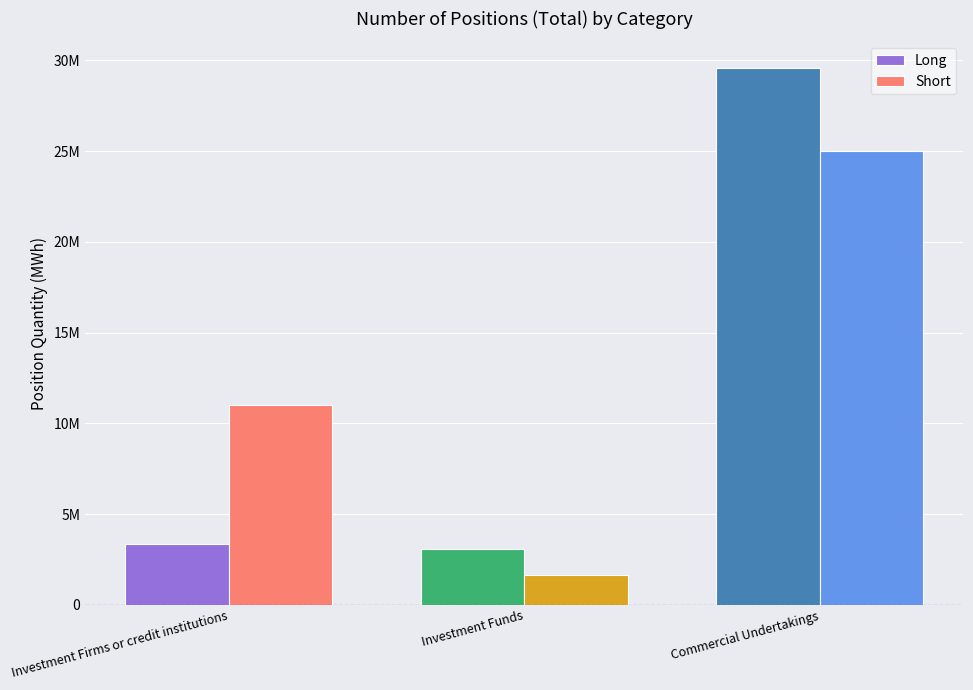

Does the chart contain any negative values?

No